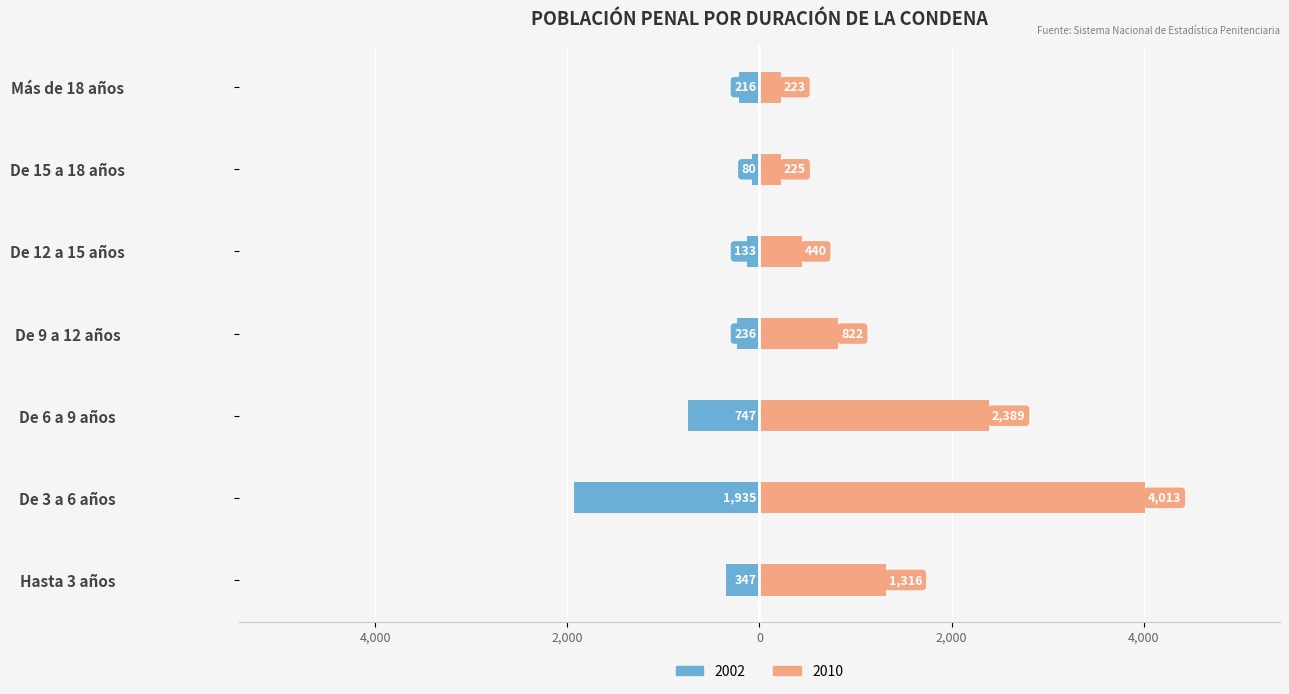

What are all the series names shown in the legend?

2002, 2010